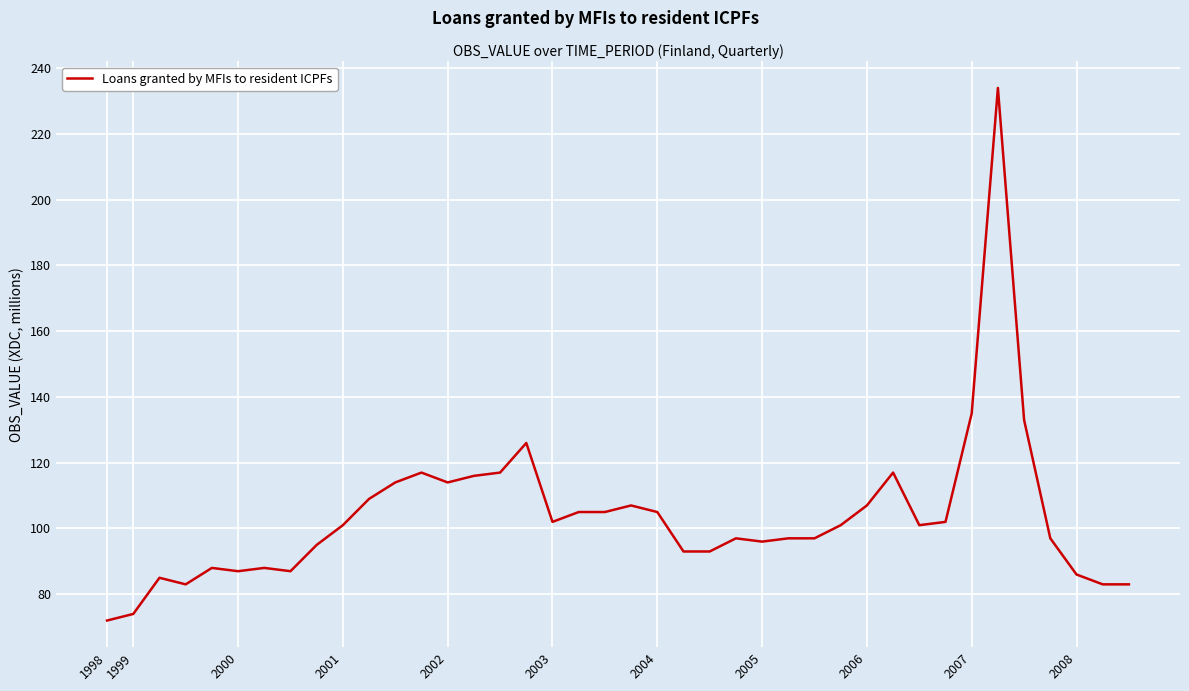

What is the maximum value shown in the chart?

234